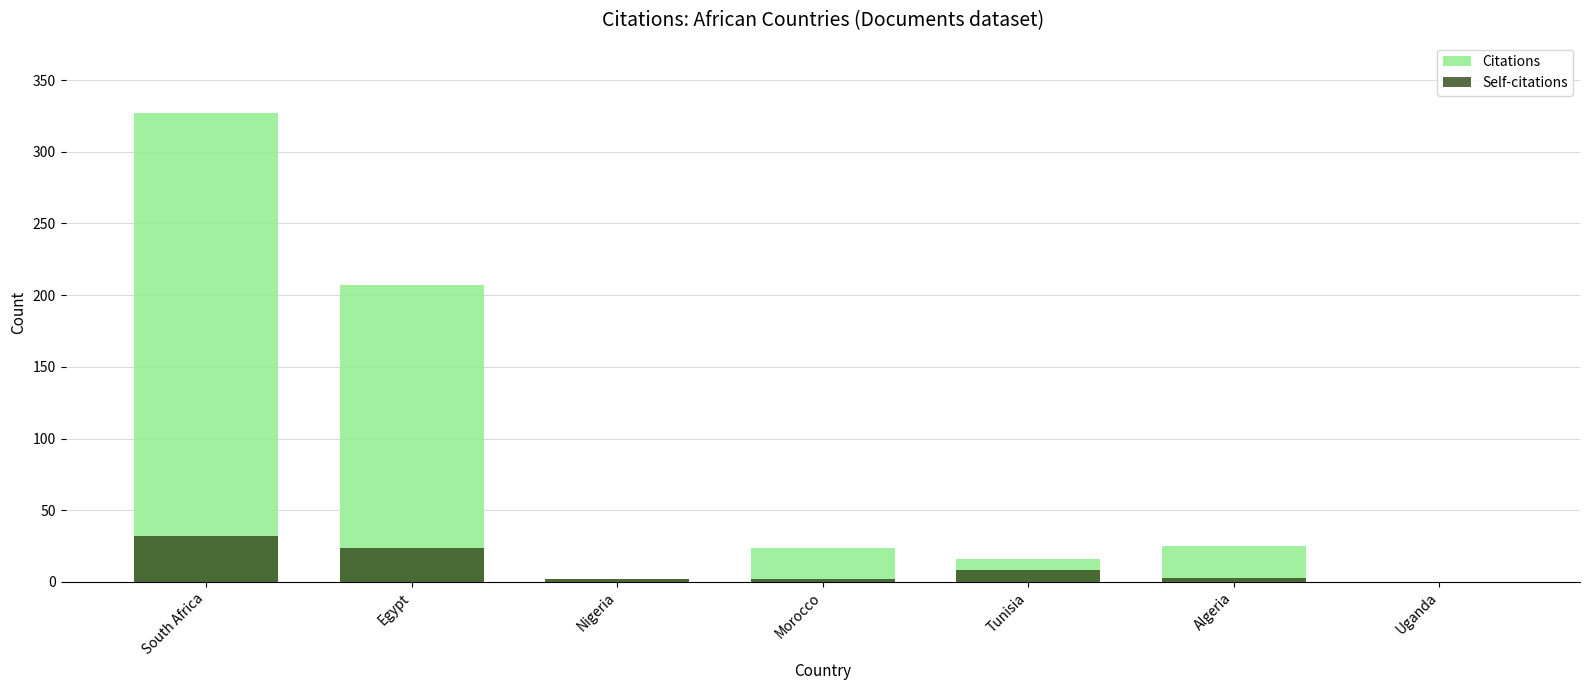

Which series changed the most between Morocco and Algeria?

Citations